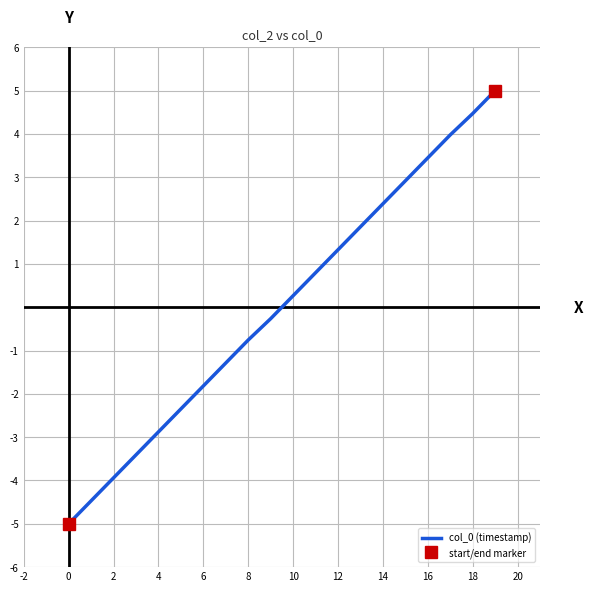

Reading left to right, transcribe all the data shown in this chart.

-5.0	-4.5	-3.9	-3.4	-2.9	-2.3	-1.8	-1.3	-0.8	-0.3	0.3	0.8	1.3	1.9	2.4	2.9	3.4	4.0	4.5	5.0